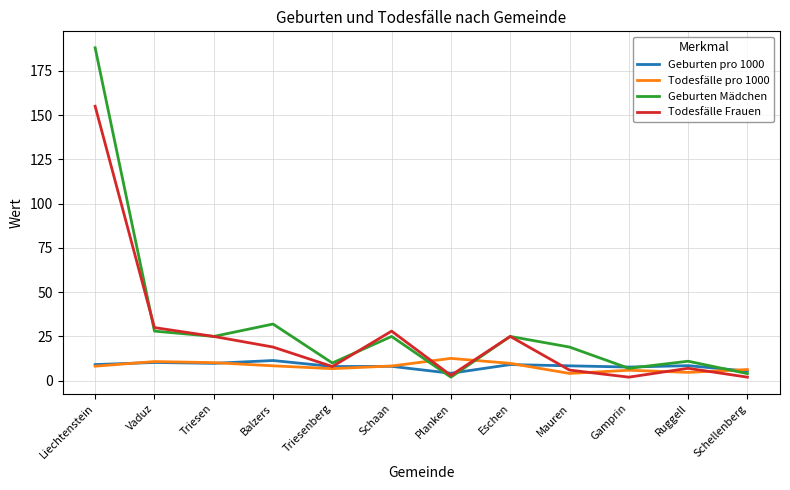

Is it true that Geburten pro 1000 equals 15.0 at Ruggell?

False